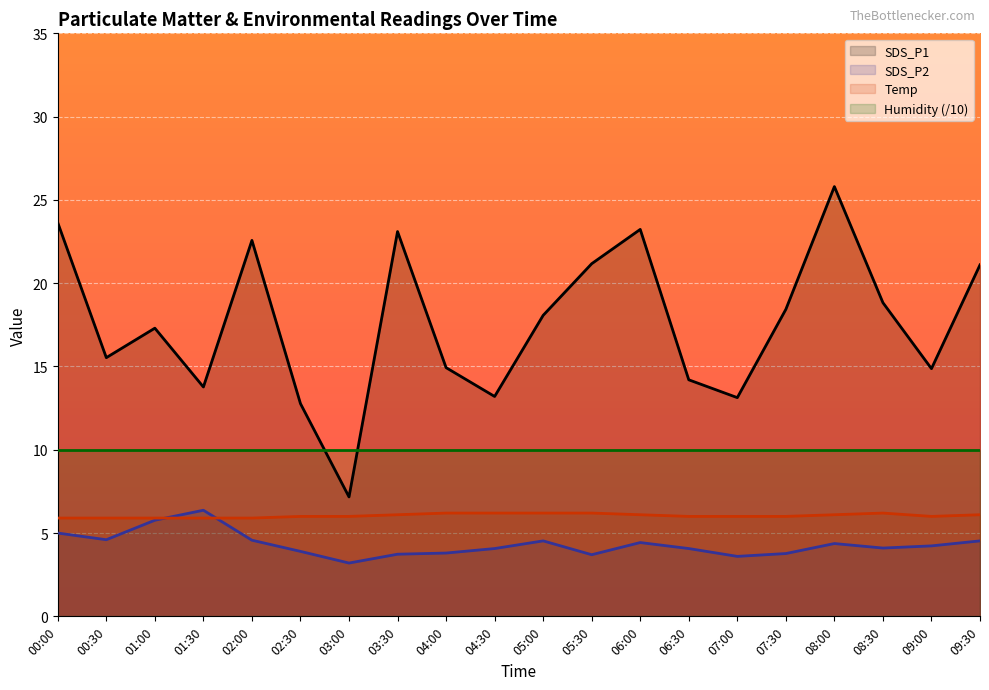

True or false: SDS_P1 has a value of 28.2 at 05:00.

False